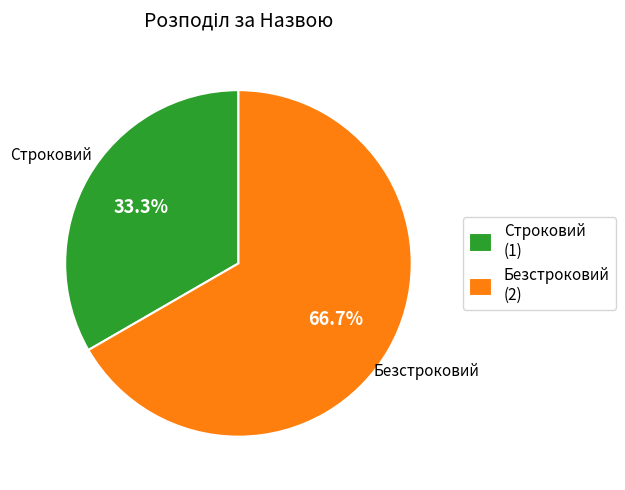

To the nearest percent, what is the average slice percentage?

50%